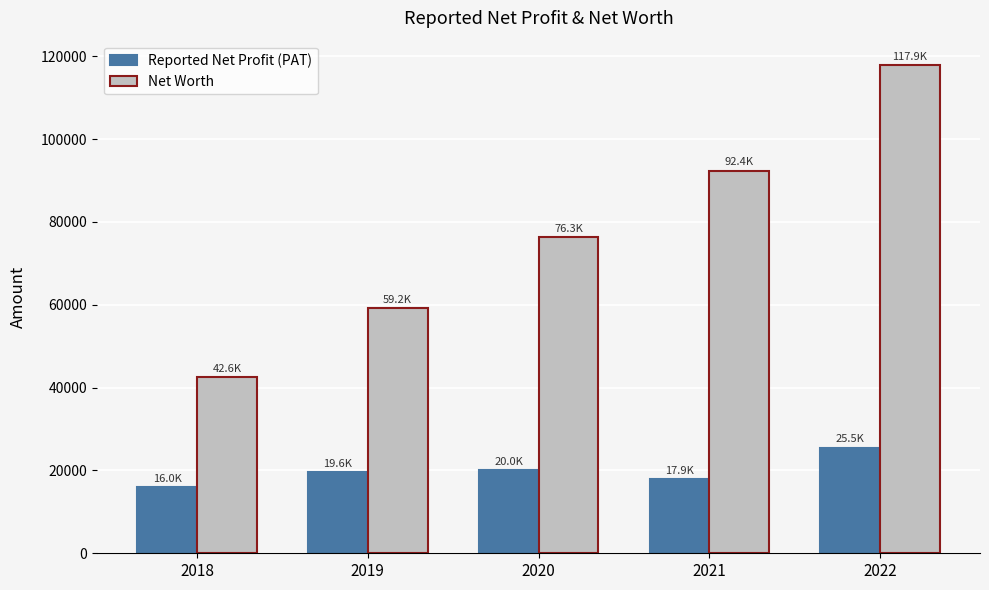

What is the lowest value of the Net Worth series?

42559.4